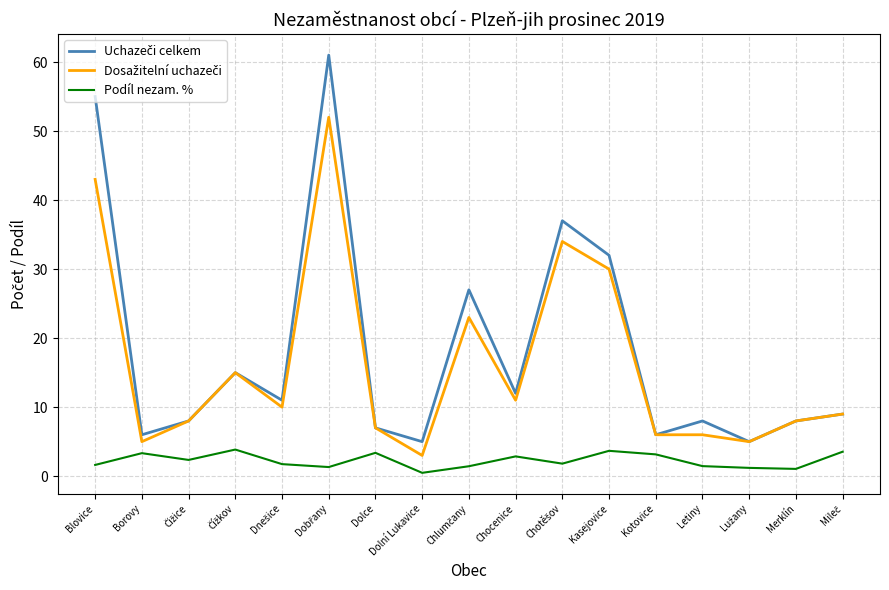

What is the greatest value displayed?

61.0